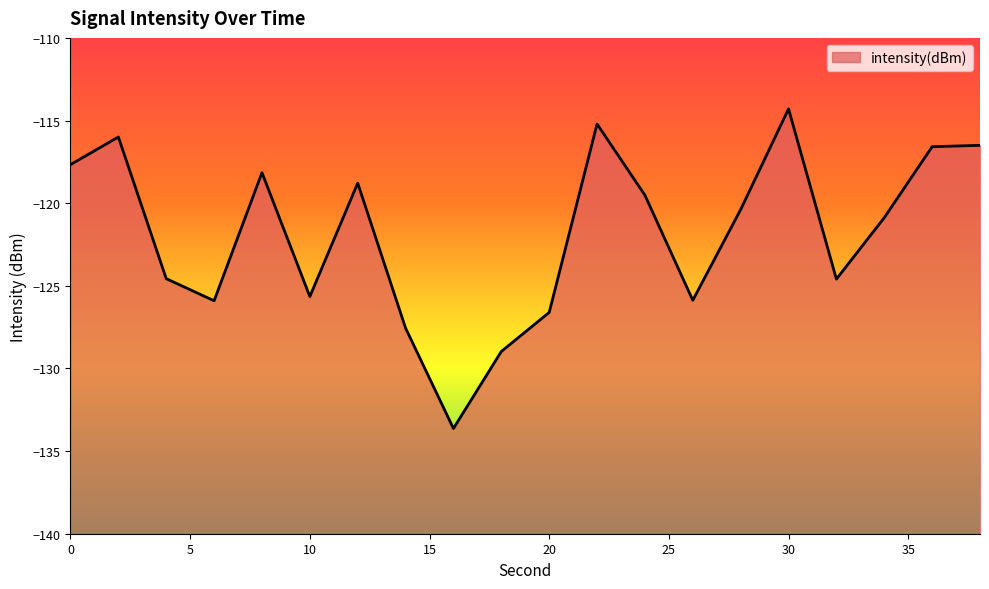

What is the minimum value shown in the chart?

-133.6